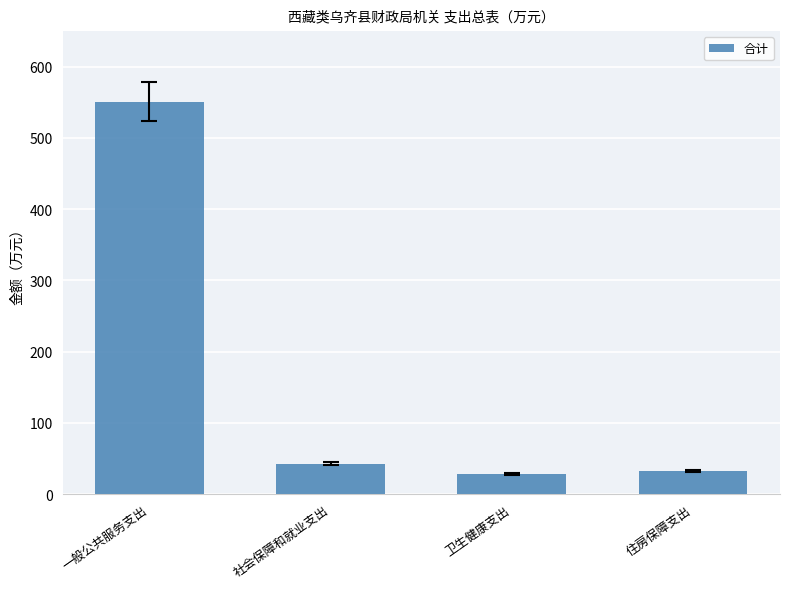

Reading left to right, extract all data points from this chart.

一般公共服务支出=550.9	社会保障和就业支出=42.9	卫生健康支出=28.7	住房保障支出=32.2